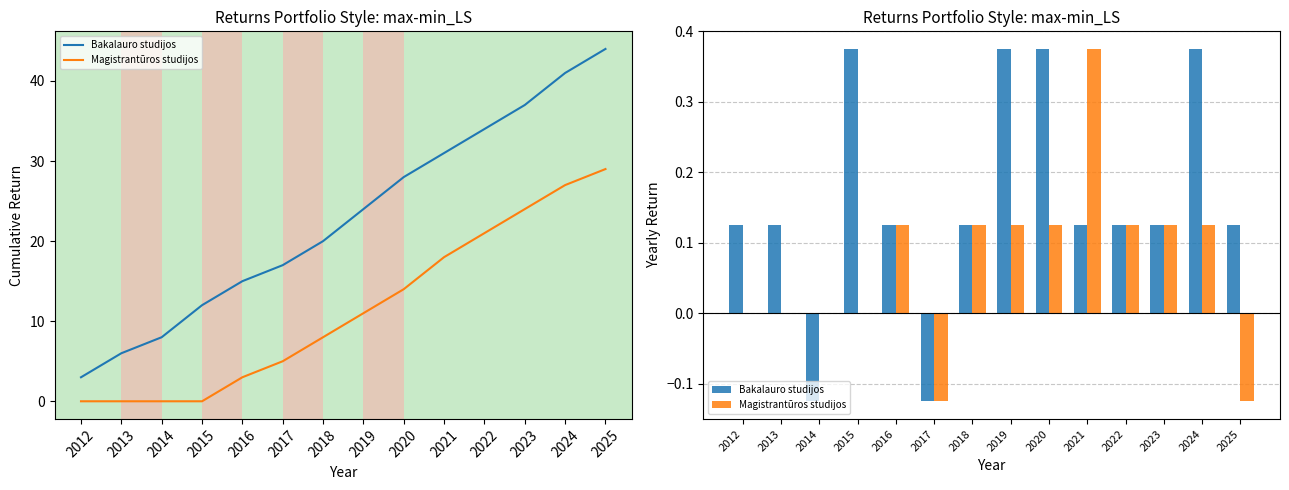

Where does the Magistrantūros studijos series first go above 0?

2016